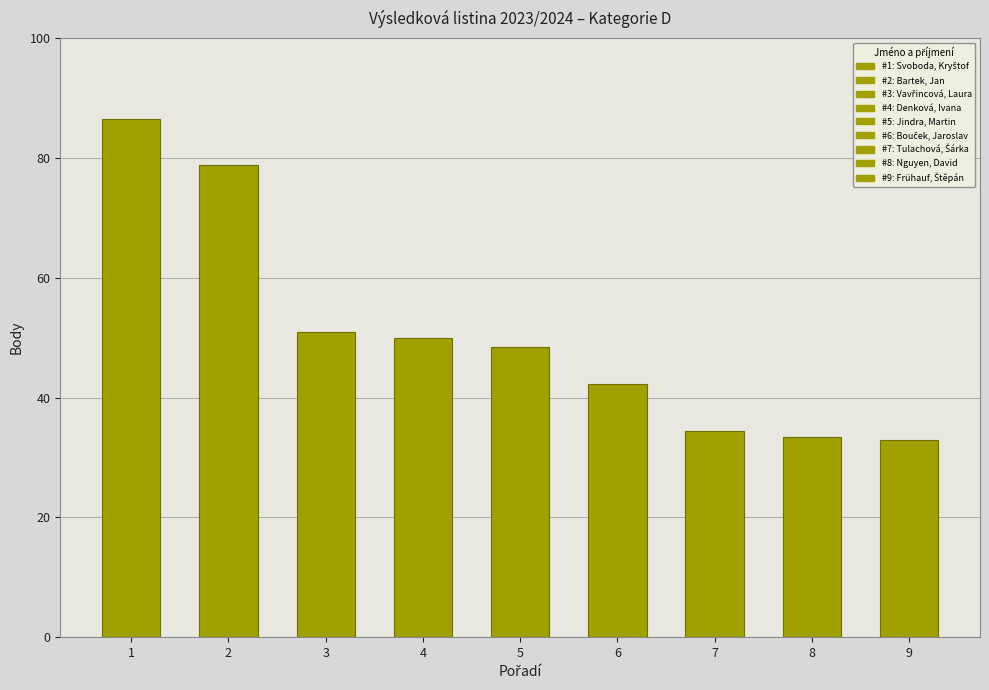

True or false: the data shows 34.5 at 7.

True